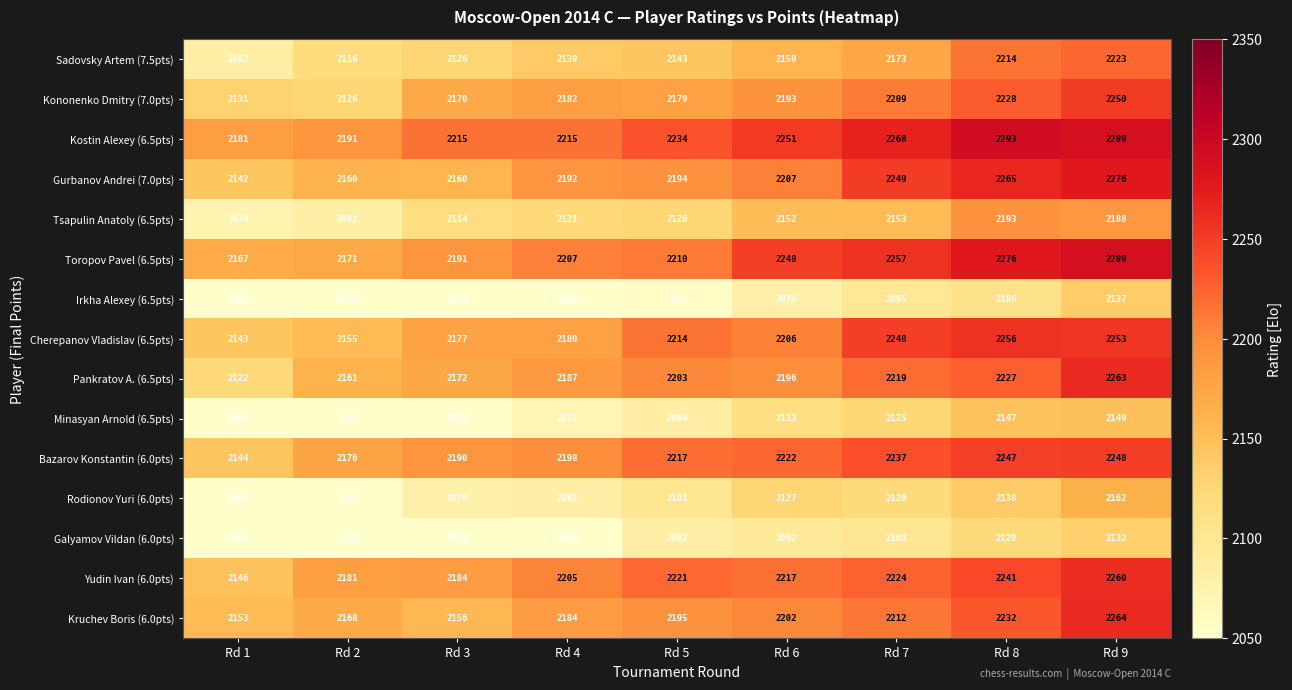

At how many categories does at least one series exceed 2079?

9